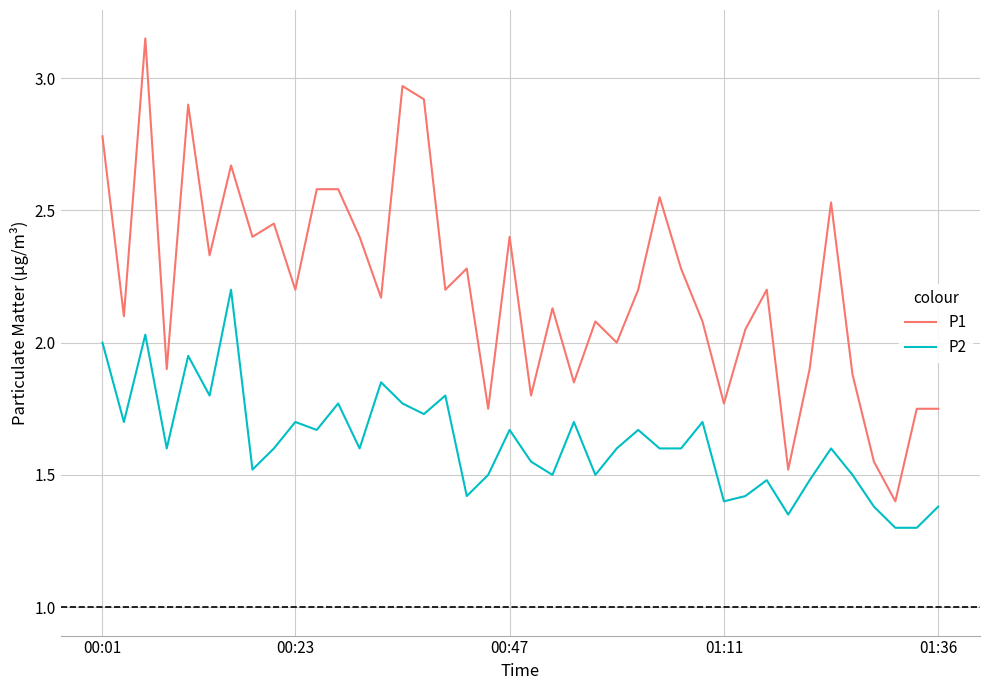

Rank the series by their maximum value, from lowest to highest.

P2, P1